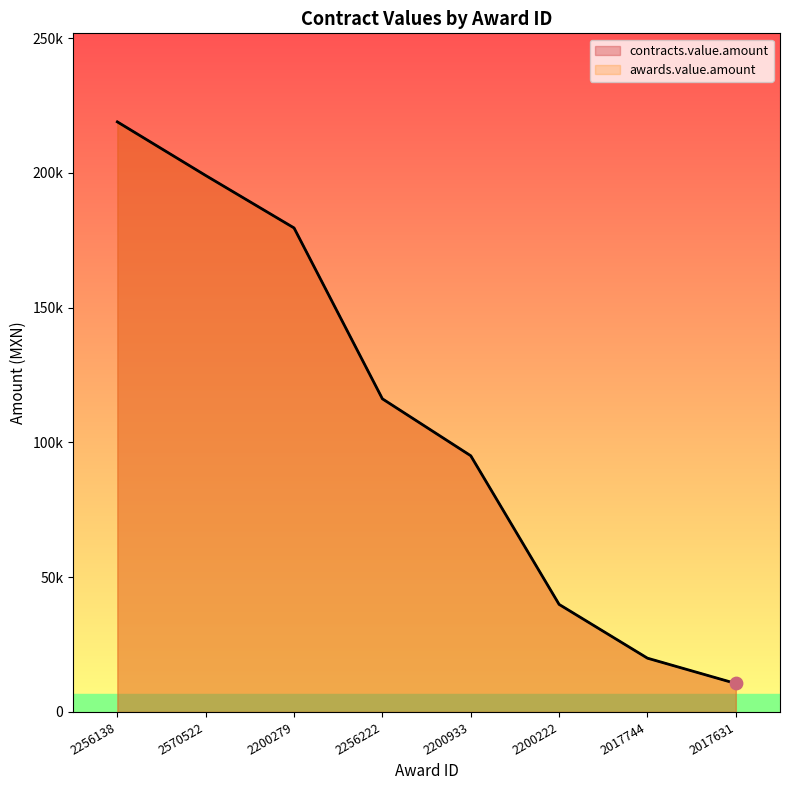

What are all the series names shown in the legend?

contracts.value.amount, awards.value.amount